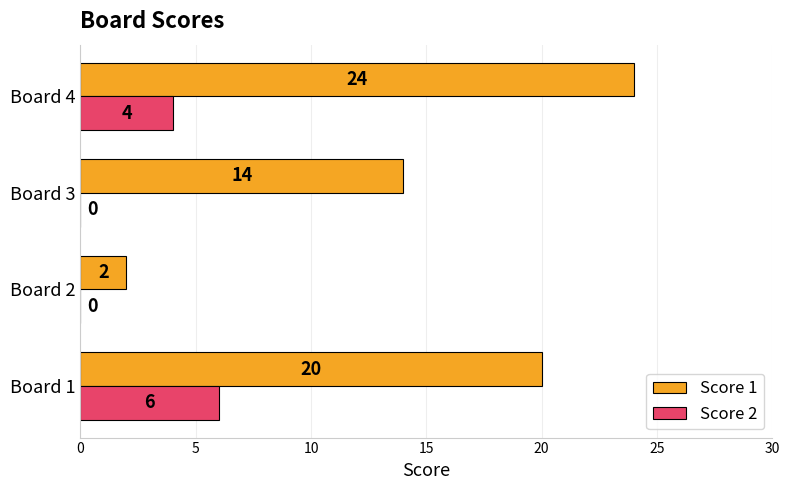

What is the sum of all Score 1 values?

60